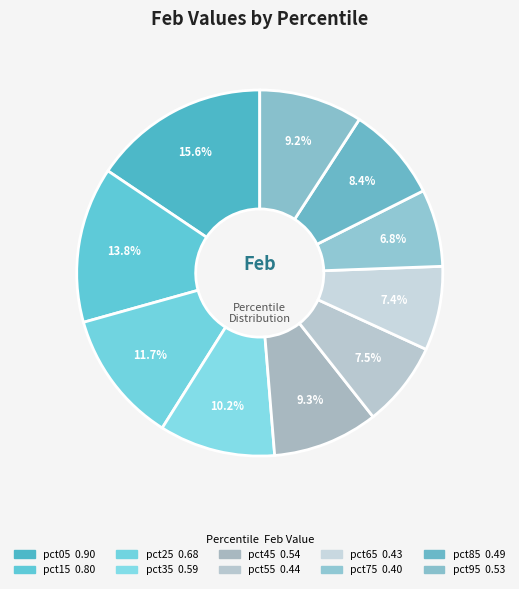

To the nearest percent, what is the combined percentage of pct65 and pct15?

21%